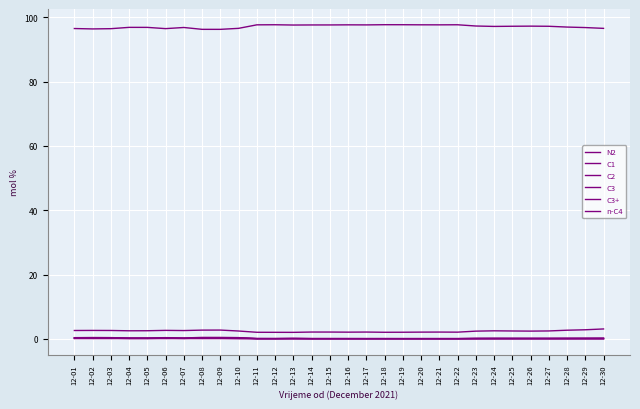

The value of N2 at 12-13 is 0.1. True or false?

False